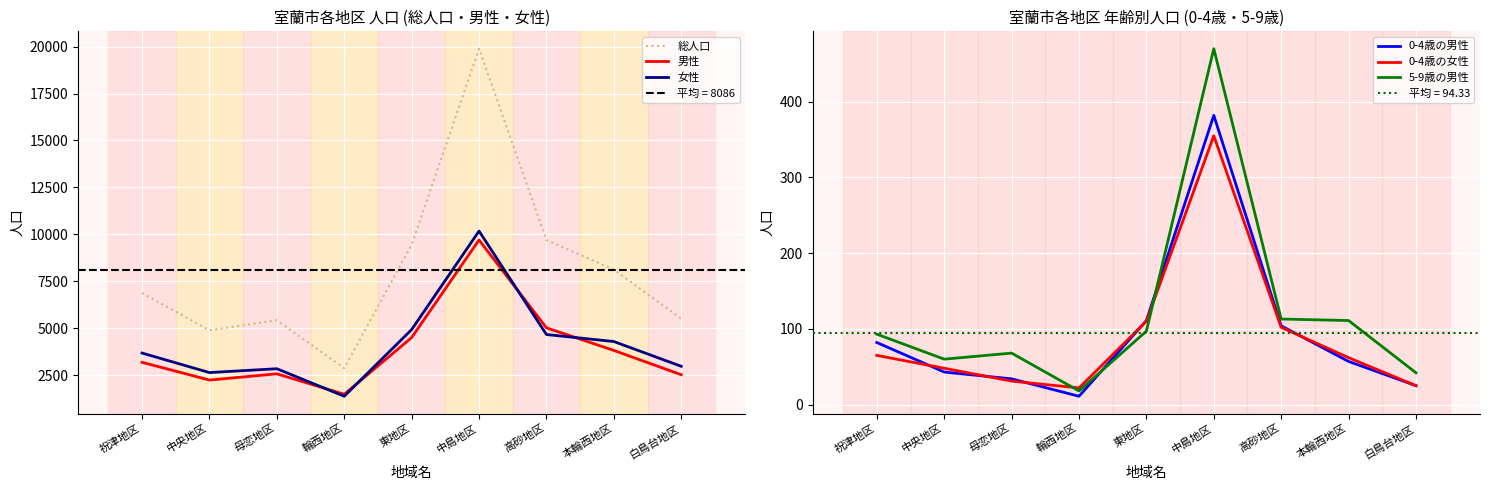

At which category is the sum across all series the highest?

中島地区